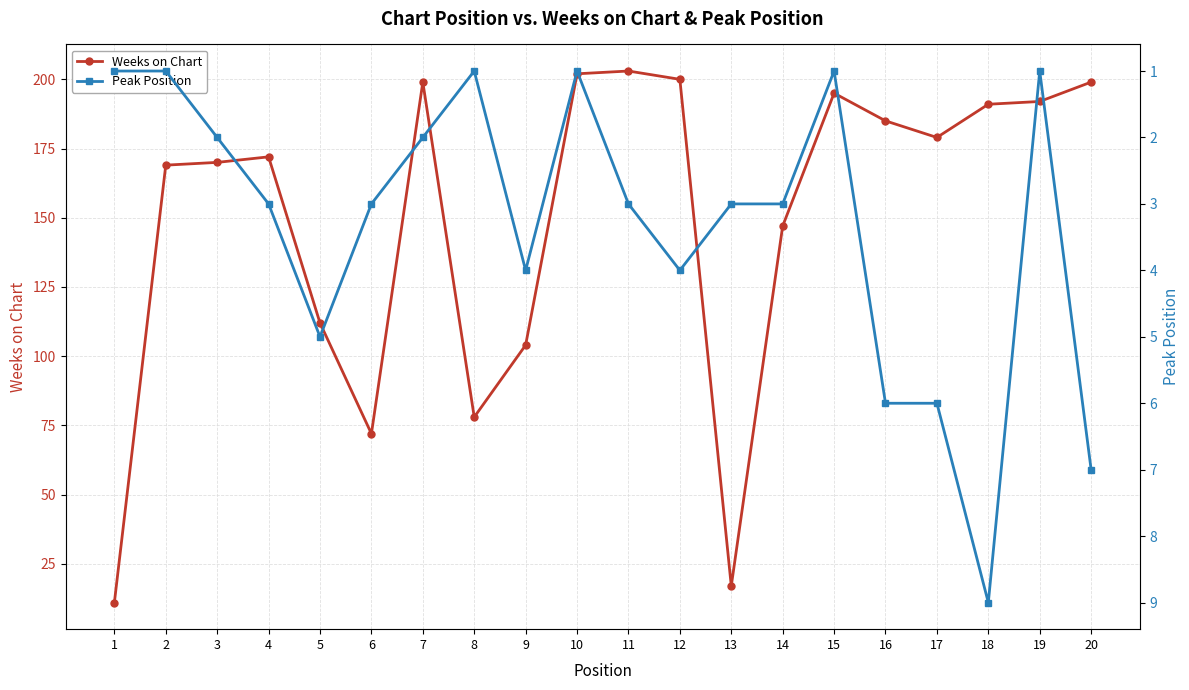

Between 16 and 10, which is larger?

10